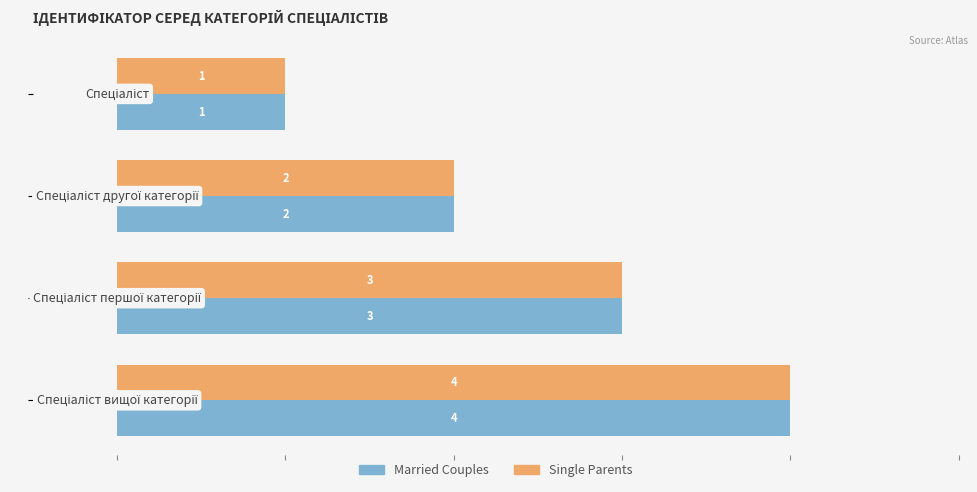

What is the difference between the maximum and minimum values in the Single Parents series?

3